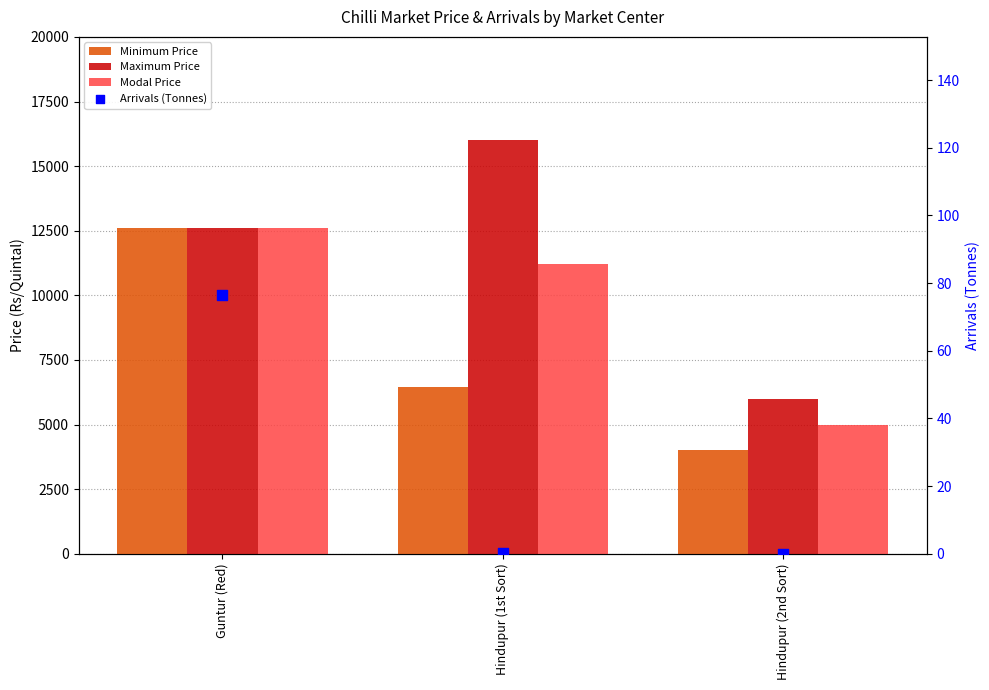

Which series reaches the maximum Y coordinate?

Maximum Price